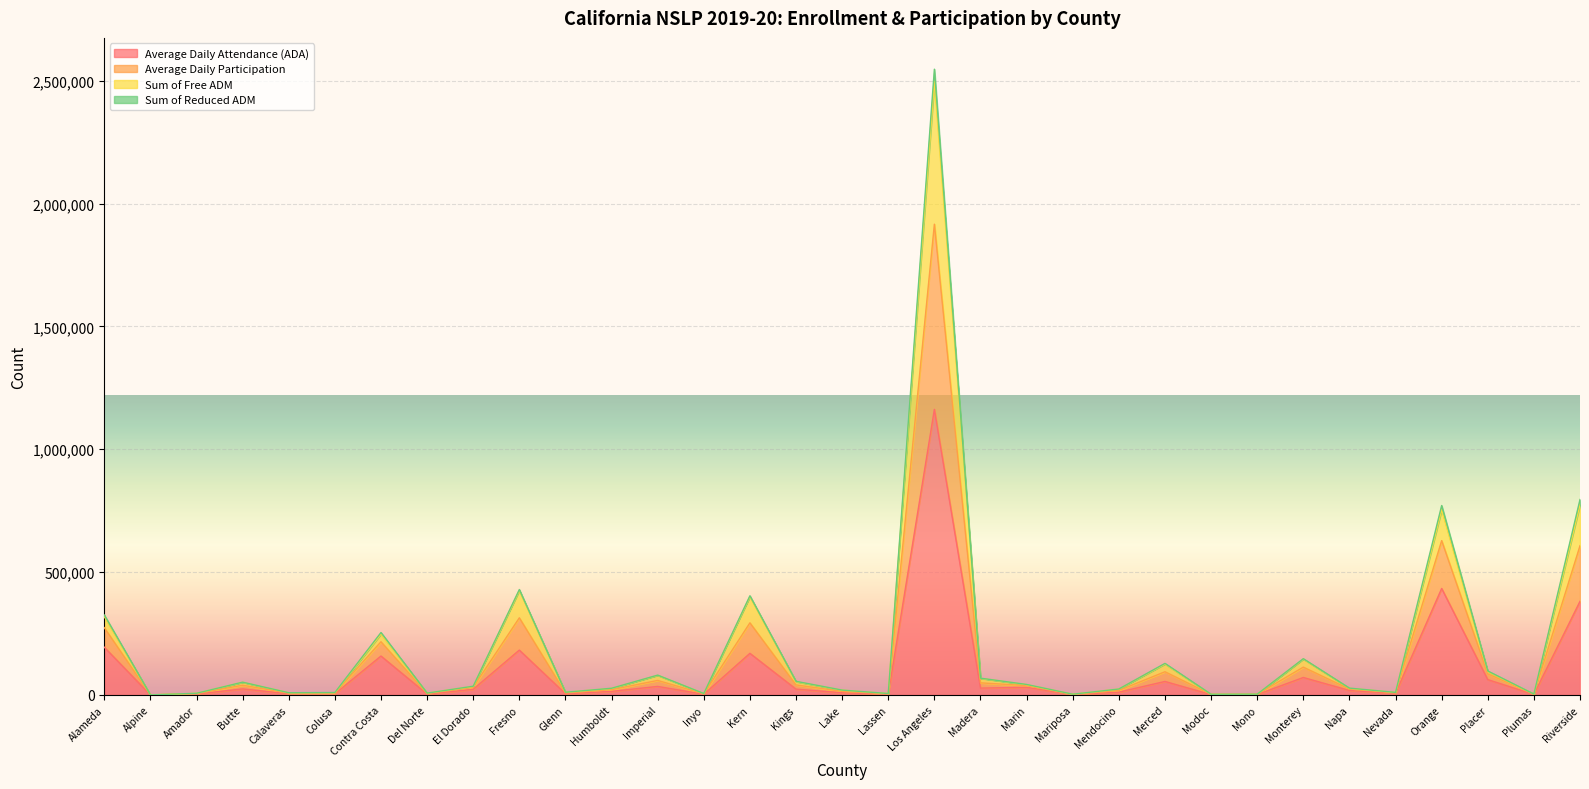

In Sum of Reduced ADM, how many points are lower than both neighbors (excluding endpoints)?

10